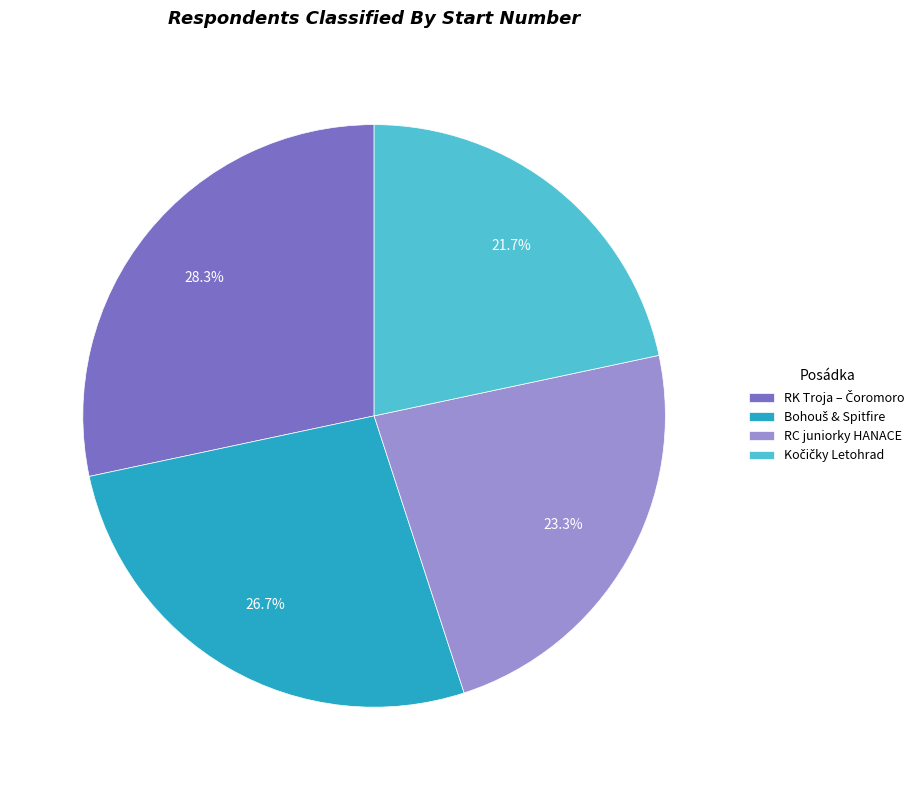

What percentage is NOT represented by RC juniorky HANACE?

76.7%